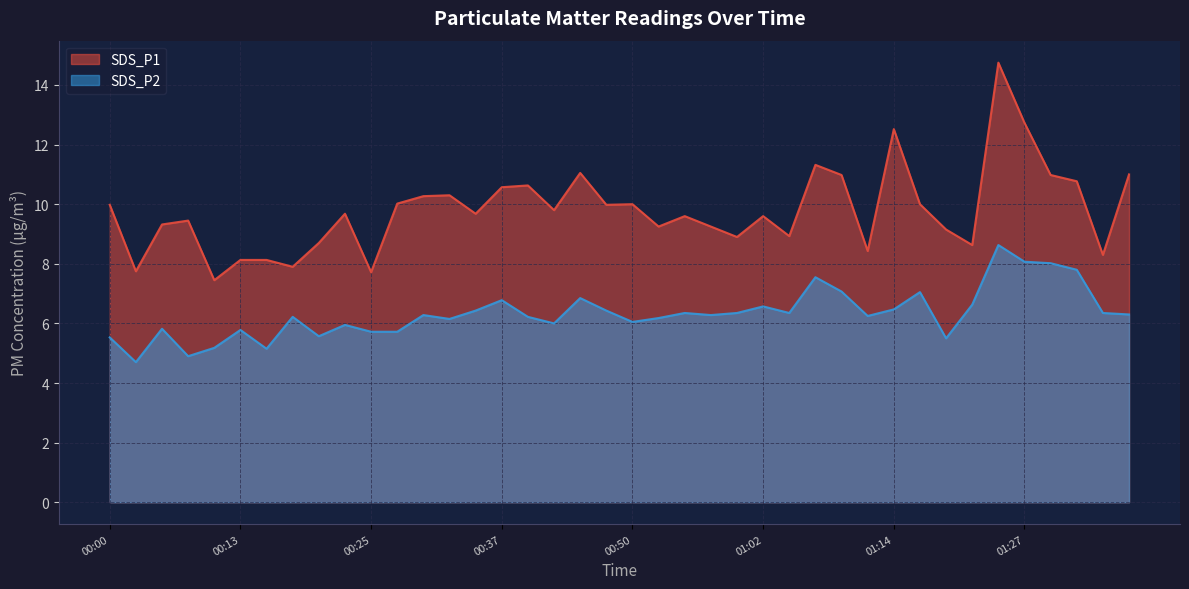

What is the lowest value of the SDS_P1 series?

7.5